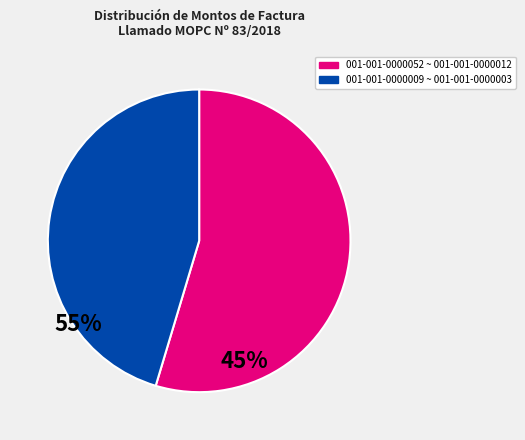

How many segments does this pie chart have?

2